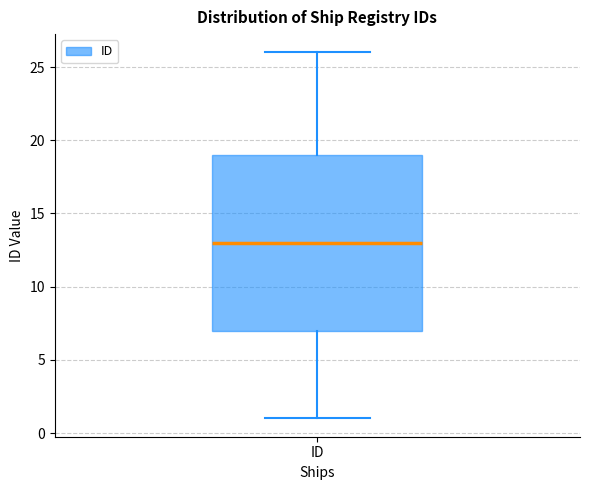

Where is the upper edge of the box for ID on the y-axis? The values are not printed on the chart, so give them approximately, as read against the axis.

19